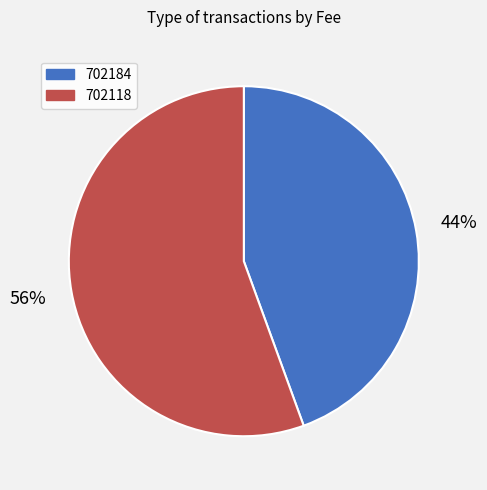

Rank the categories by value from highest to lowest.

702118, 702184